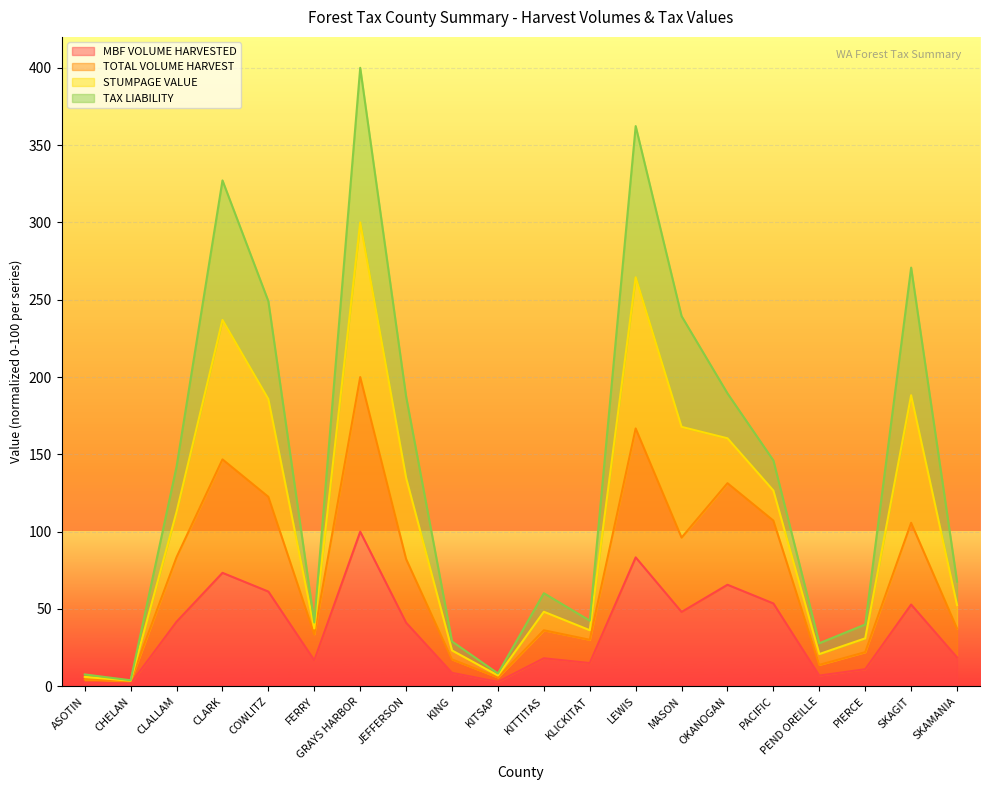

What is the label of the 2nd point from the right?

SKAGIT